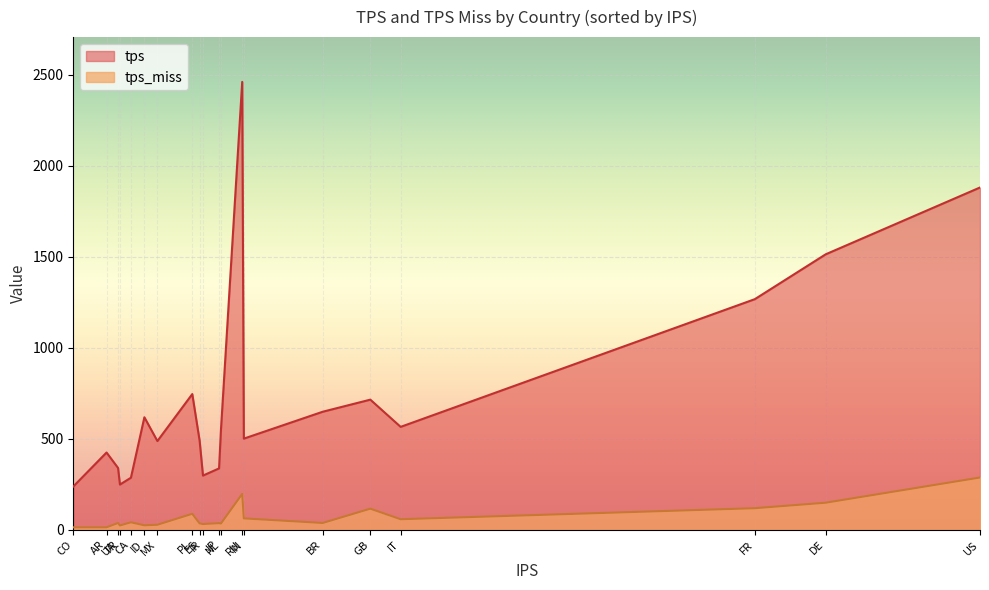

Reading left to right, what are all the values shown in this chart?

tps: RU=2461.1	US=1880.8	DE=1513.8	FR=1267.3	PL=745.8	GB=715.1	BR=648.6	ID=618.2	IT=565.5	NL=546.7	IN=500.9	ES=489.5	MX=487.6	AR=424.6	UA=339.6	JP=337.2	IR=297.8	CA=286.1	TR=248.4	CO=237.7
tps_miss: RU=197.1	US=287.3	DE=148.8	FR=118.6	PL=87.8	GB=116.1	BR=37.5	ID=24.6	IT=58.0	NL=34.4	IN=62.7	ES=35.2	MX=27.6	AR=13.6	UA=37.4	JP=36.4	IR=31.7	CA=41.1	TR=23.7	CO=13.5